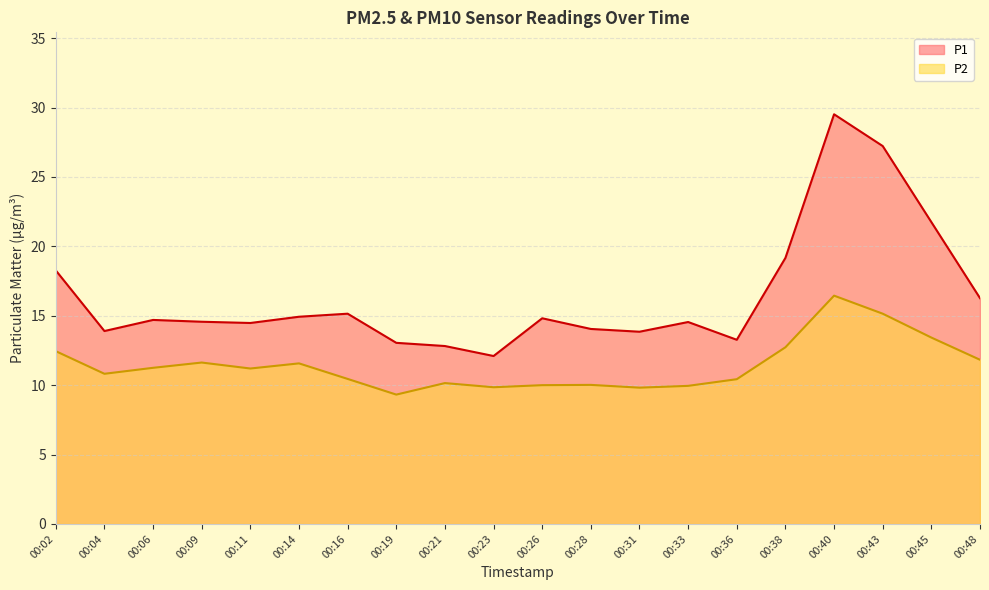

What is the value of the P2 point at the 17th from the left?

16.4